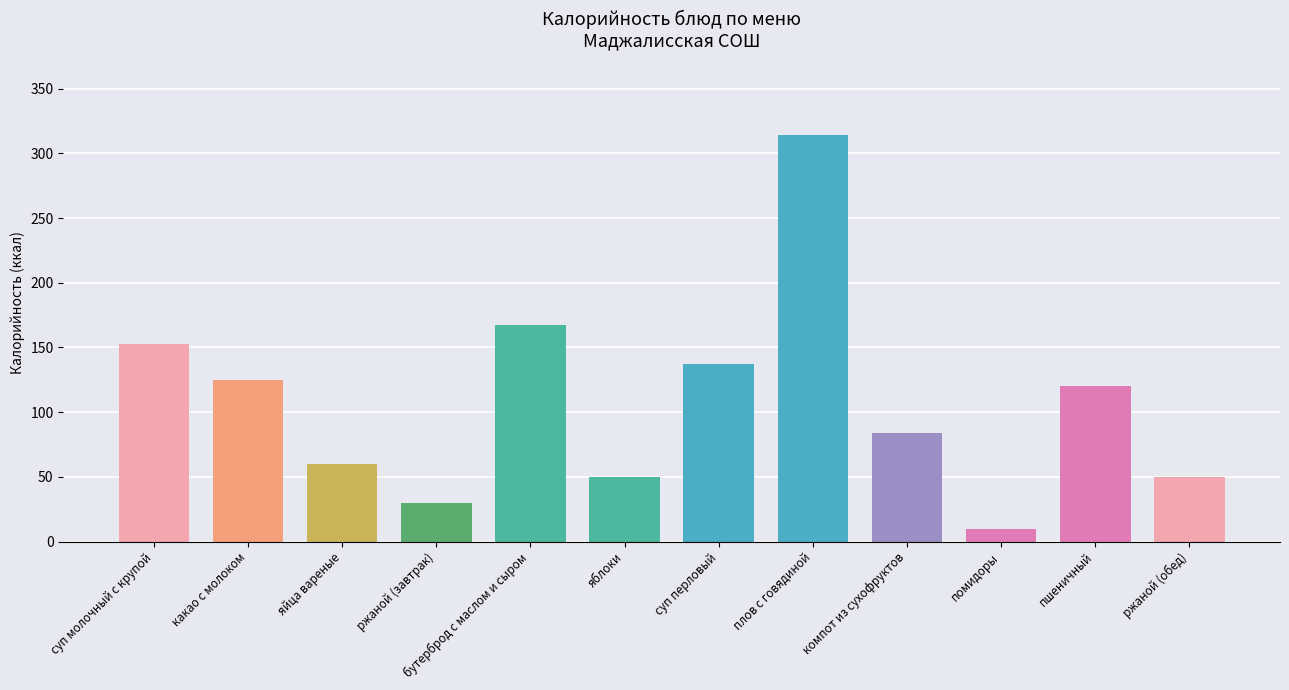

What value does the data have at ржаной (завтрак), to the nearest 5?

30